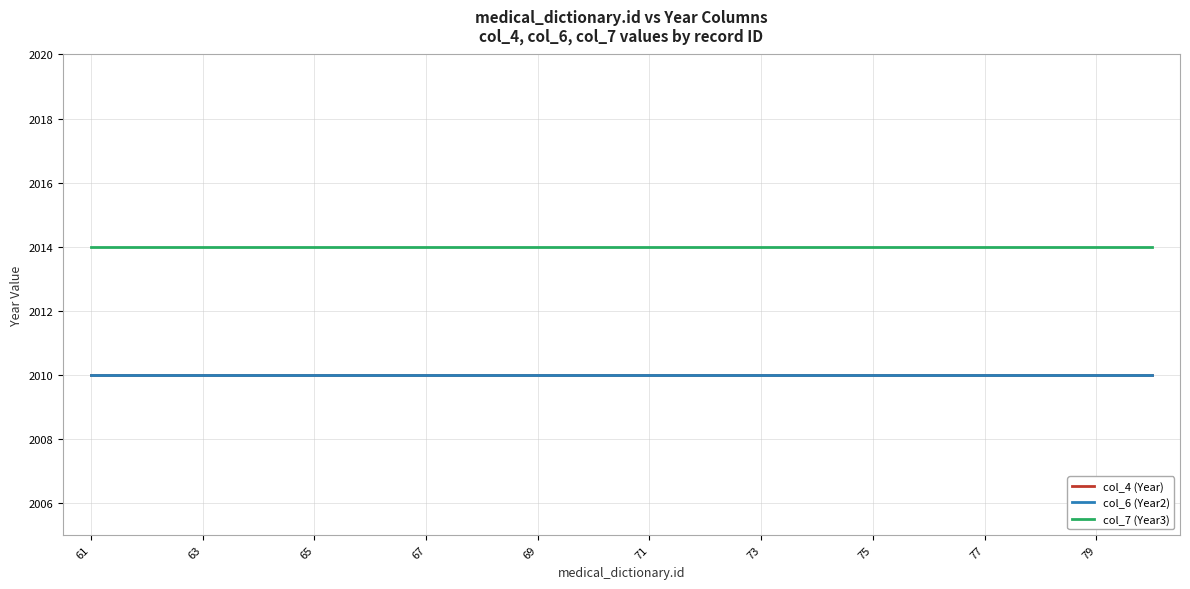

Does the chart display data point markers on the line(s)?

No